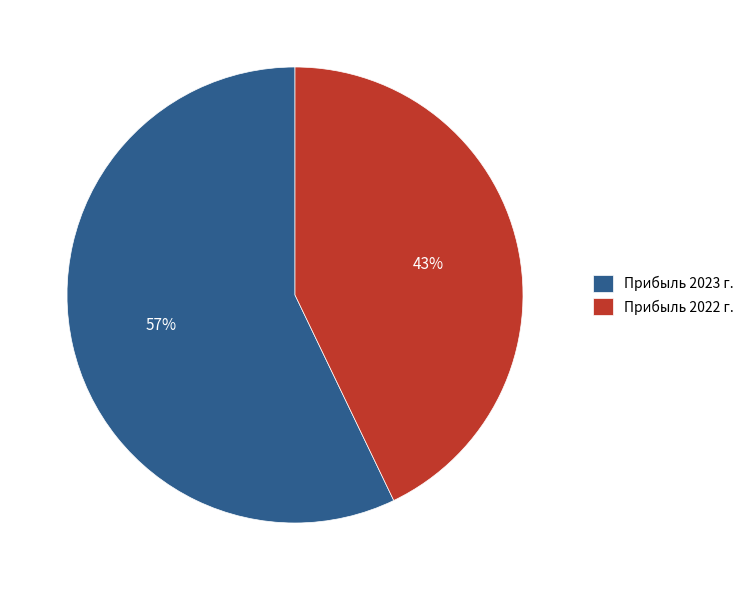

To the nearest percent, what is the difference between the Прибыль 2022 г. and Прибыль 2023 г. slice percentages?

14%